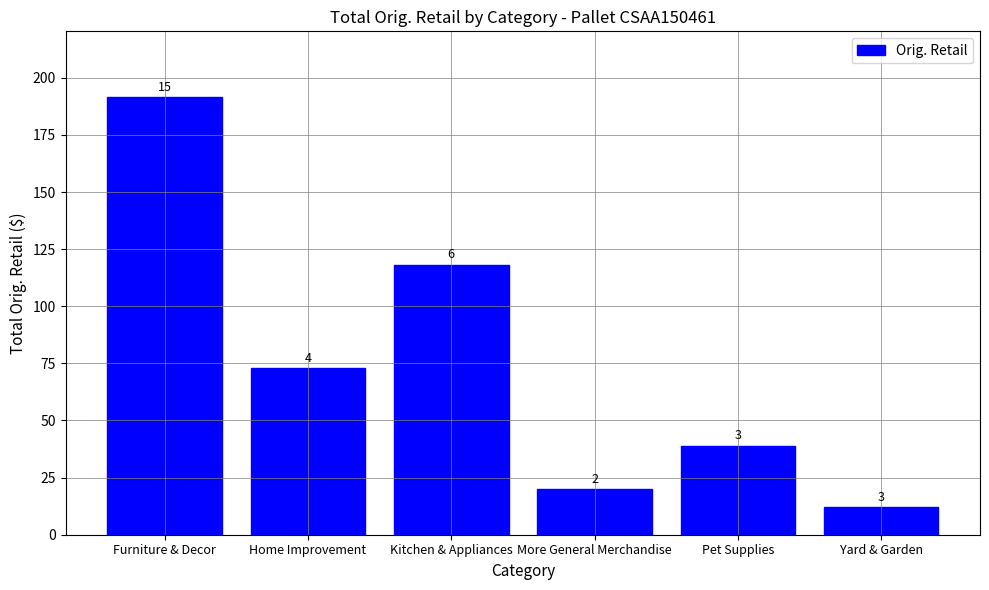

Reading left to right, list all the values displayed in this chart.

Furniture & Decor=191.6	Home Improvement=72.9	Kitchen & Appliances=118.2	More General Merchandise=20.0	Pet Supplies=39.0	Yard & Garden=12.0